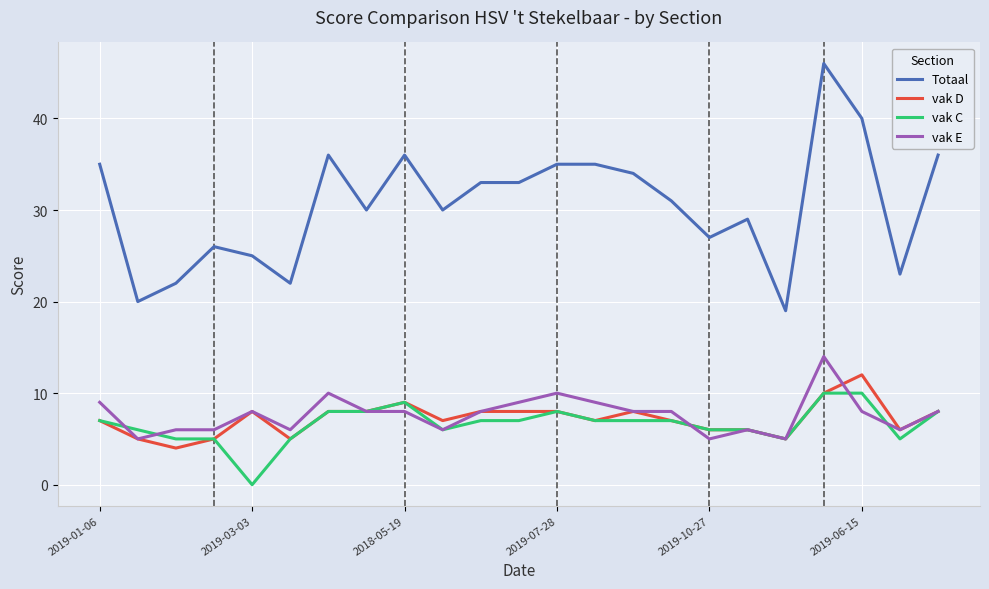

What is the average value of the vak D series?

7